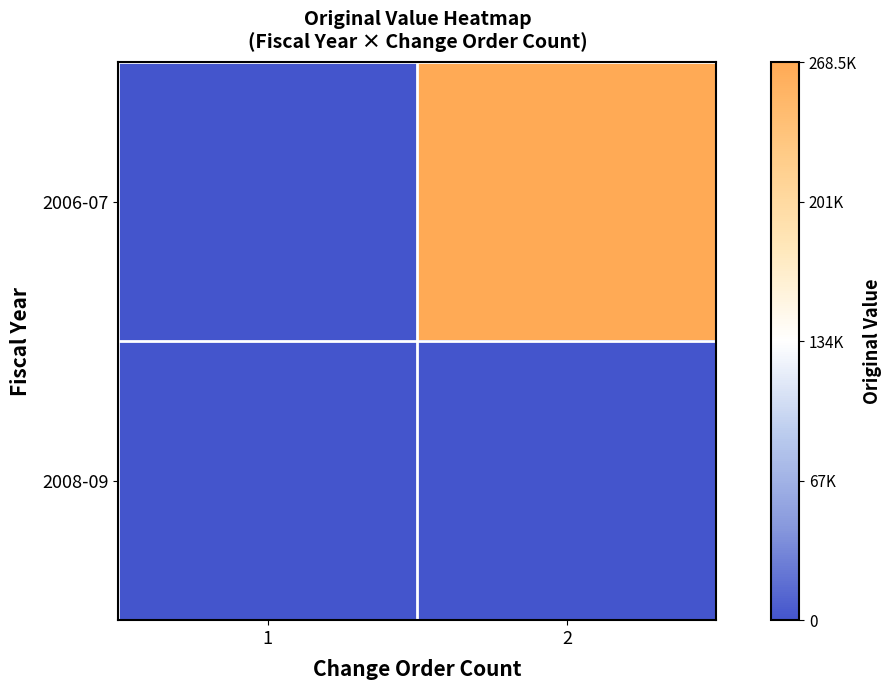

At which category is the sum across all series the highest?

2